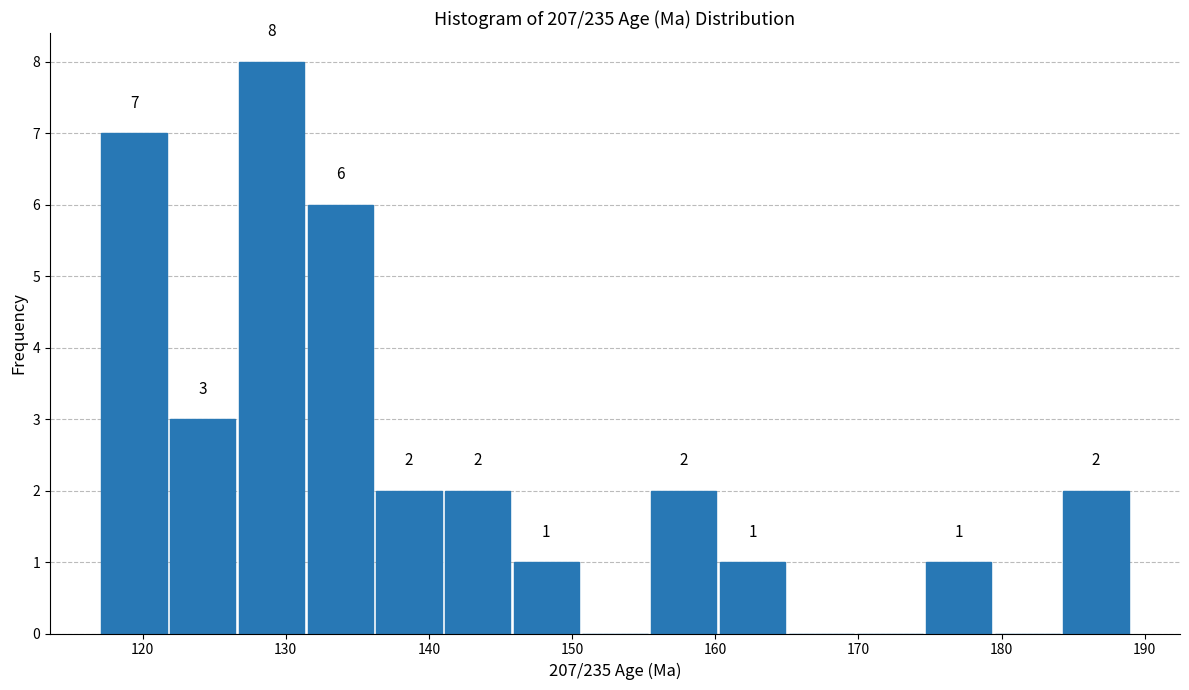

Over which range of the x-axis is the bar tallest?

126.6 to 131.4